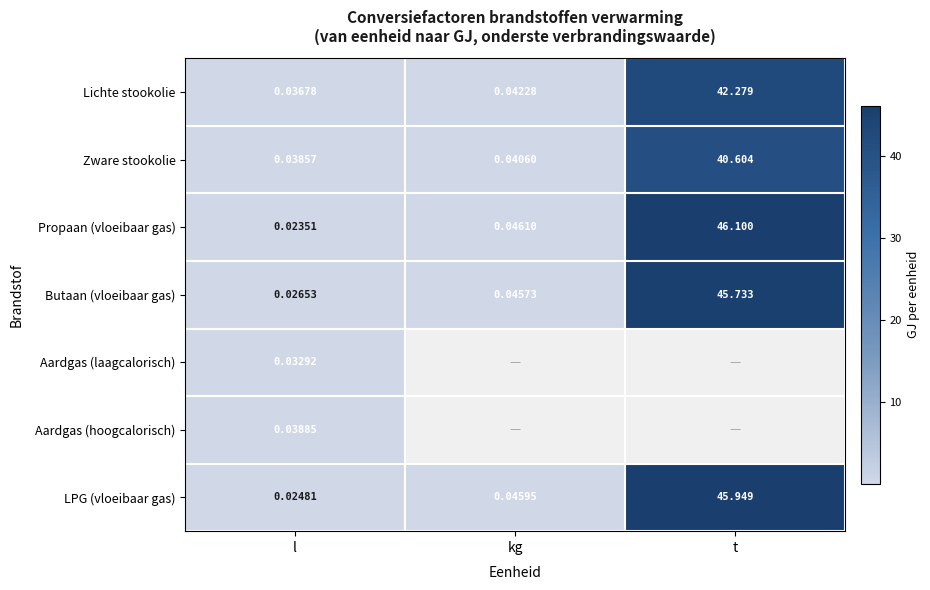

True or false: LPG (vloeibaar gas) has a value of 0.0 at l.

True